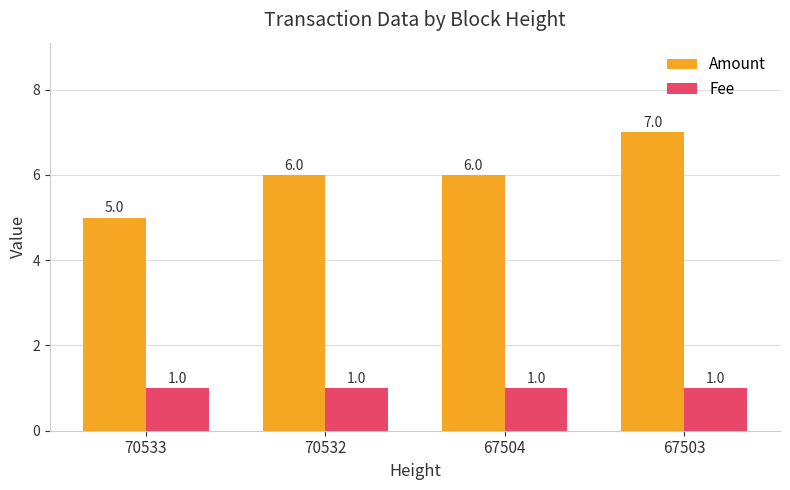

What is the approximate value of Amount at 67503?

7